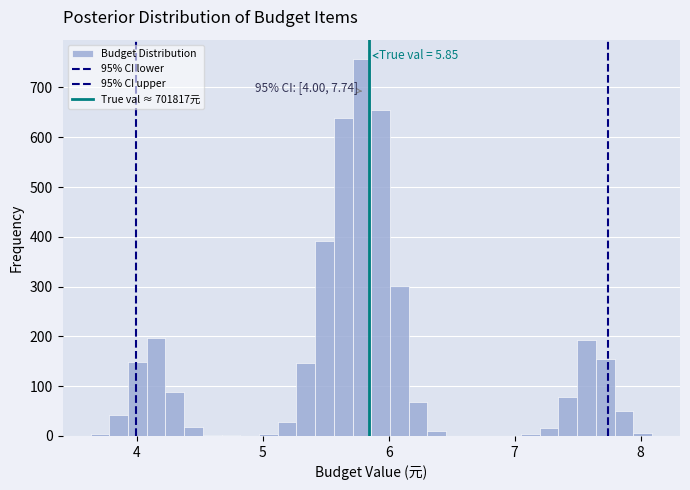

Around what value on the x-axis is the tallest bar? Give the approximate position of its centre, as read against the axis.

5.8